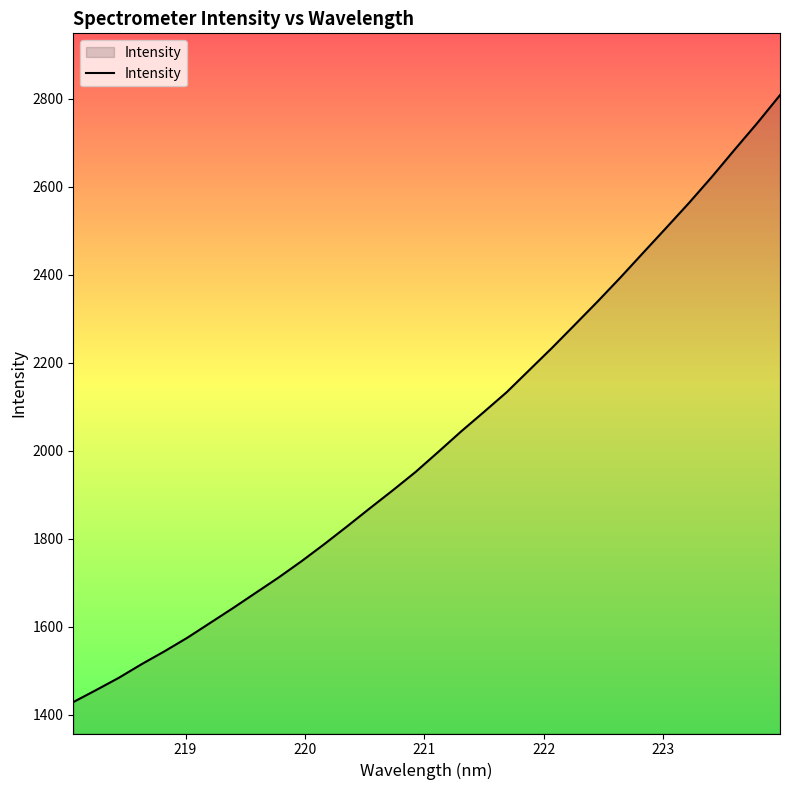

What is the minimum value shown in the chart?

1428.5